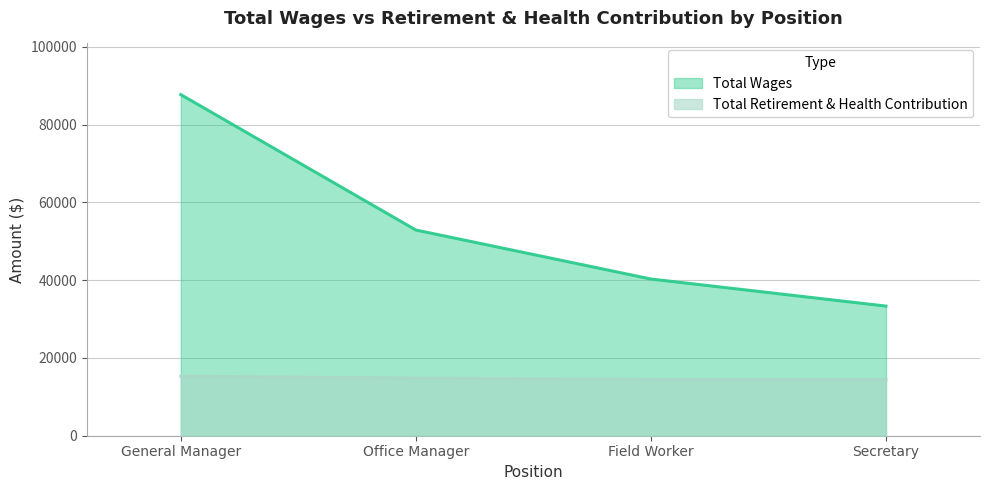

Reading right to left, transcribe all the data shown in this chart.

Total Wages: Secretary=33345	Field Worker=40307	Office Manager=52912	General Manager=87740
Total Retirement & Health Contribution: Secretary=14471	Field Worker=14480	Office Manager=14818	General Manager=15307